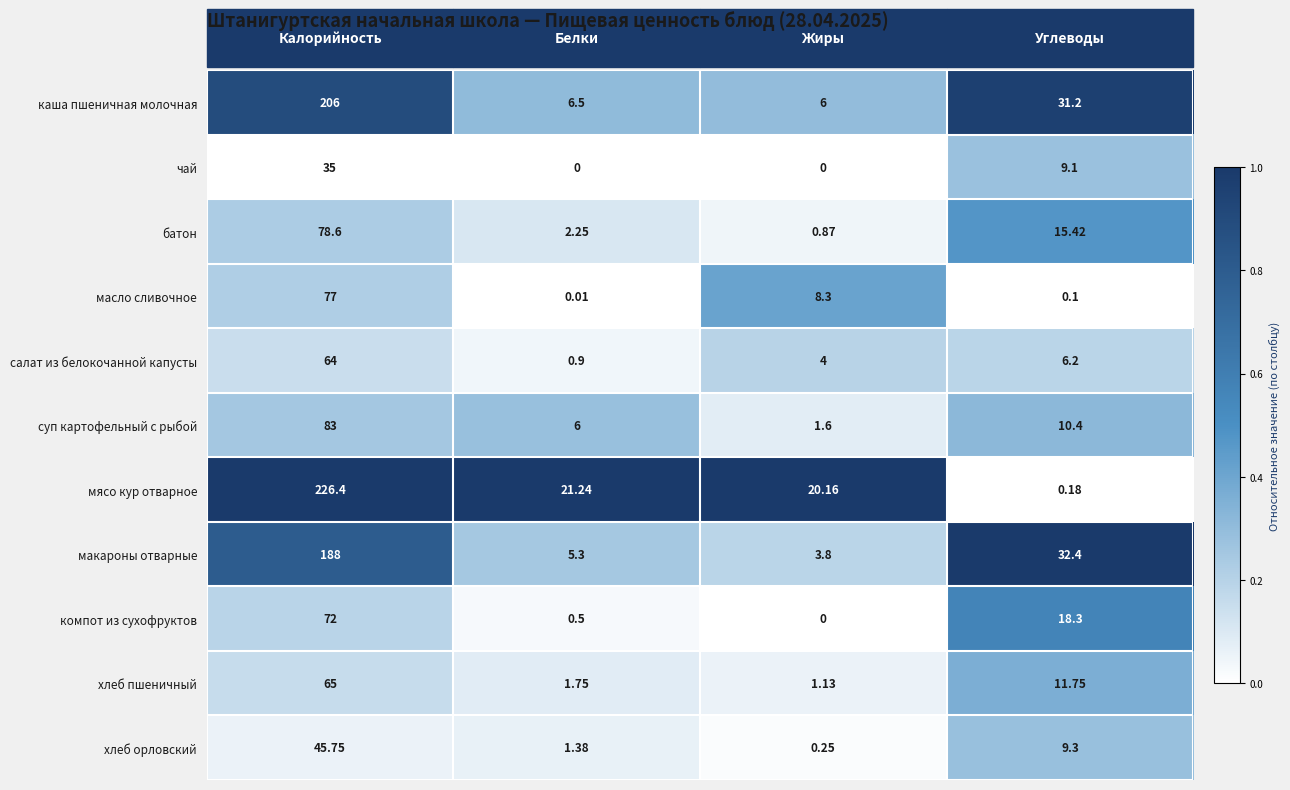

Which series has the widest spread of values?

мясо кур отварное